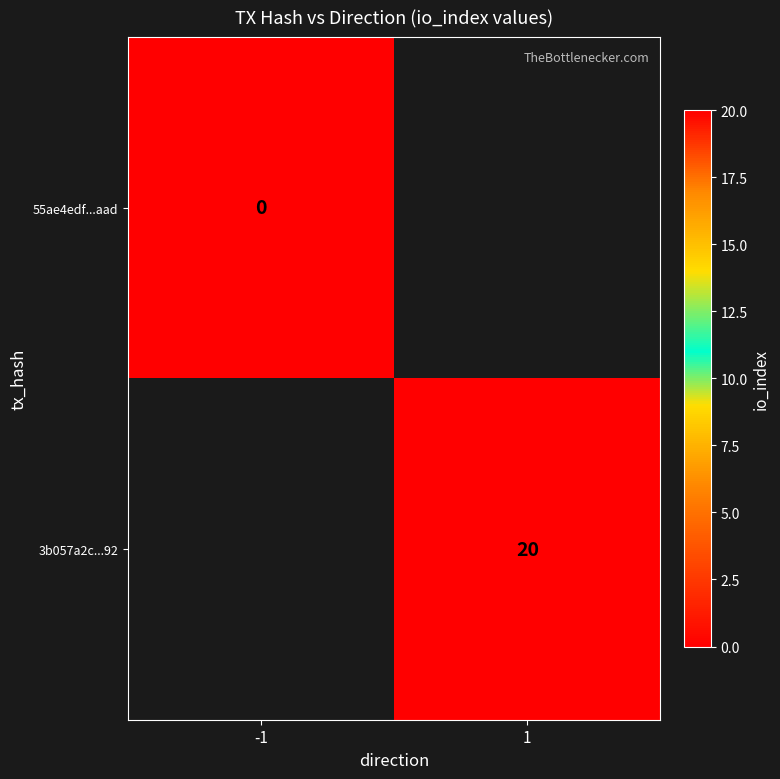

Is it true that 3b057a2c...92 equals 26 at 1?

False